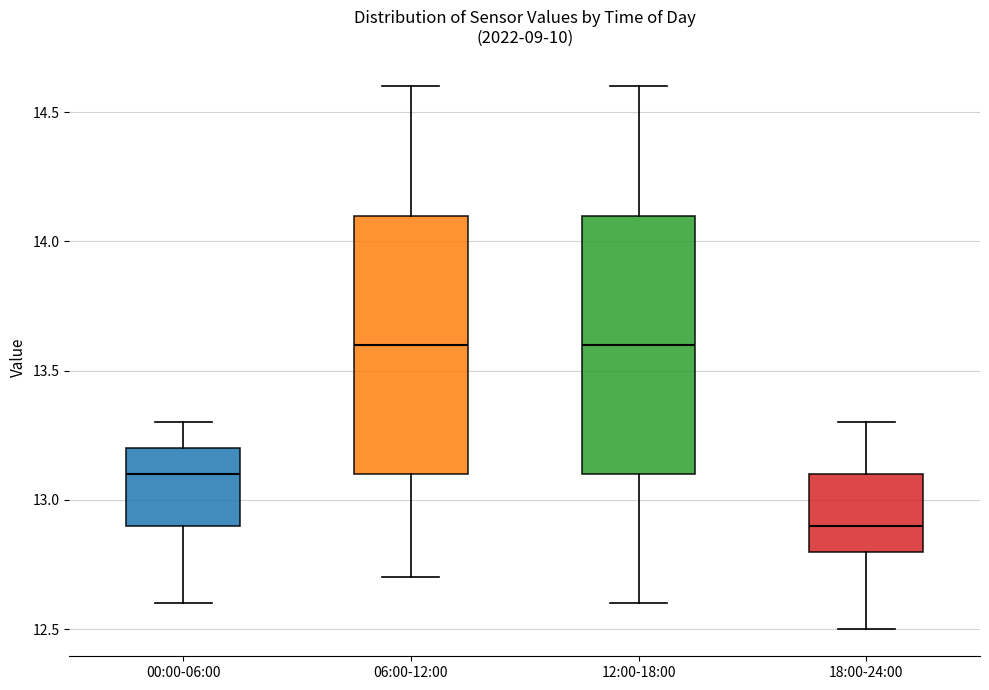

Reading left to right, read every box against the y-axis: the position of its median line, the range the box covers, and the ends of its whiskers. The values are not printed on the chart, so give them approximately, as read against the axis.

00:00-06:00: median 13.1, box 12.9 to 13.2, whiskers 12.6 to 13.3
06:00-12:00: median 13.6, box 13.1 to 14.1, whiskers 12.7 to 14.6
12:00-18:00: median 13.6, box 13.1 to 14.1, whiskers 12.6 to 14.6
18:00-24:00: median 12.9, box 12.8 to 13.1, whiskers 12.5 to 13.3